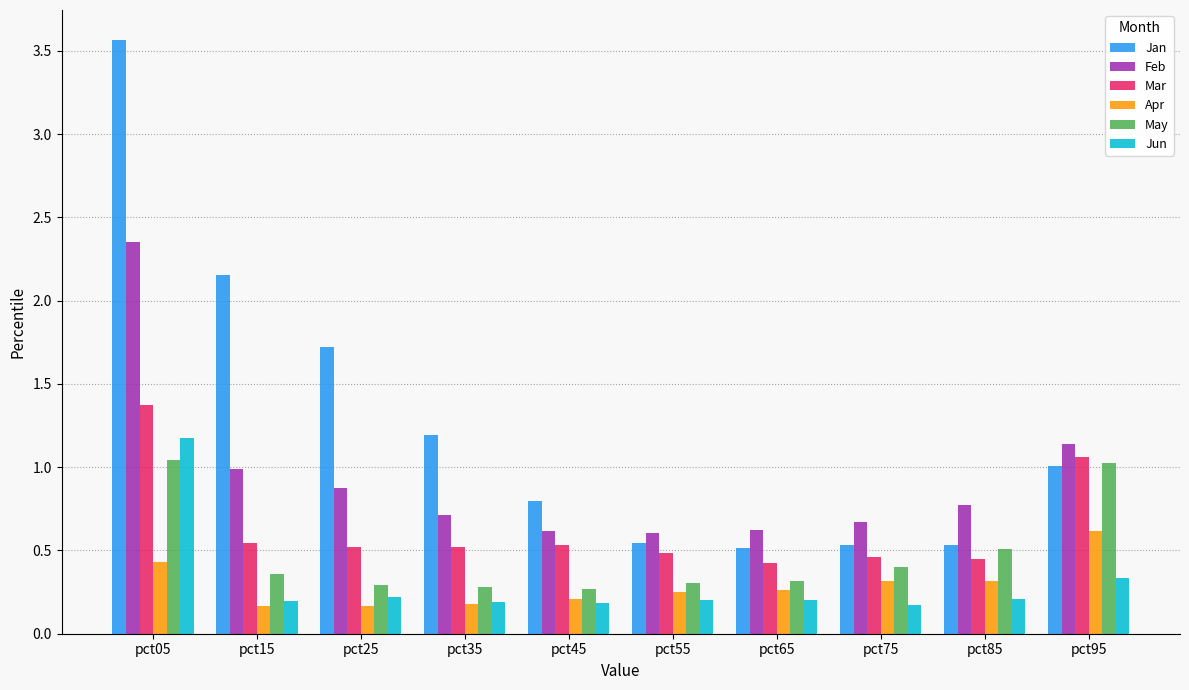

Is the value of May at pct45 greater than the value of Mar at pct05?

No